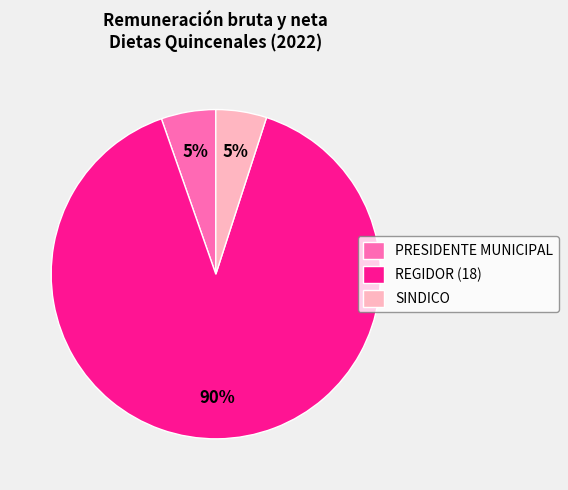

To the nearest percent, what portion does PRESIDENTE MUNICIPAL represent?

5%